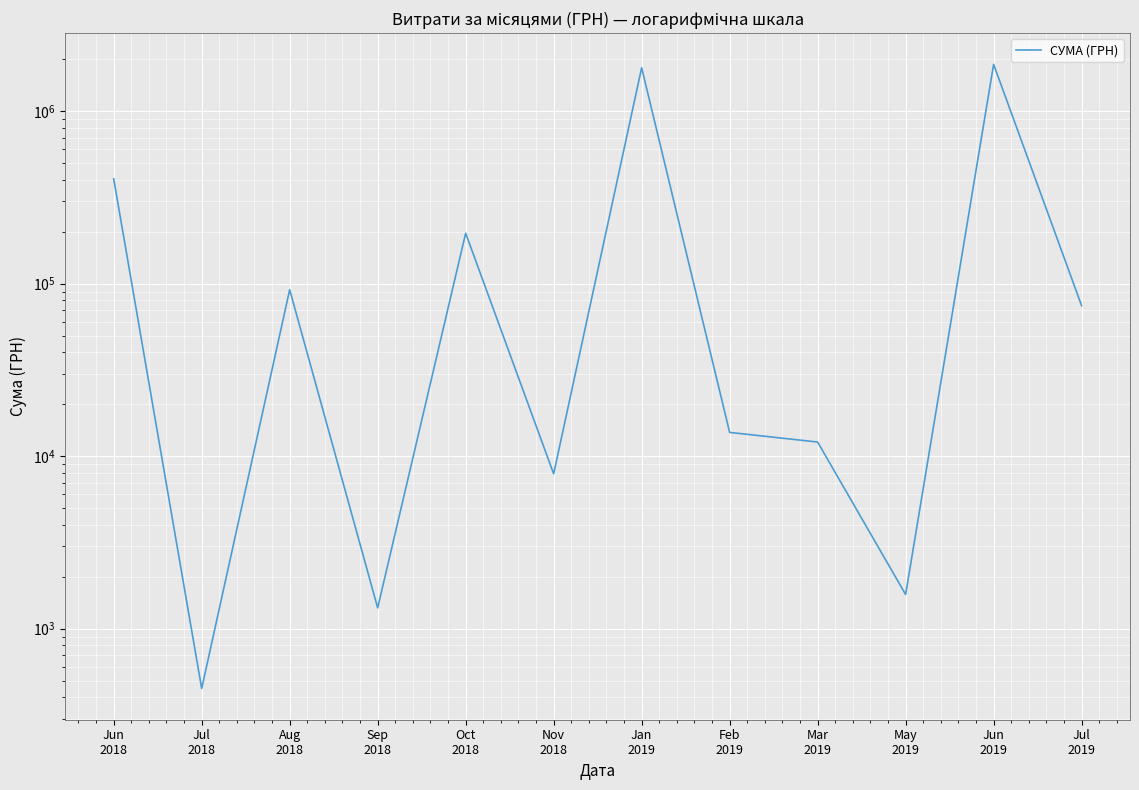

The value at Mar
2019 is 7542.3. True or false?

False